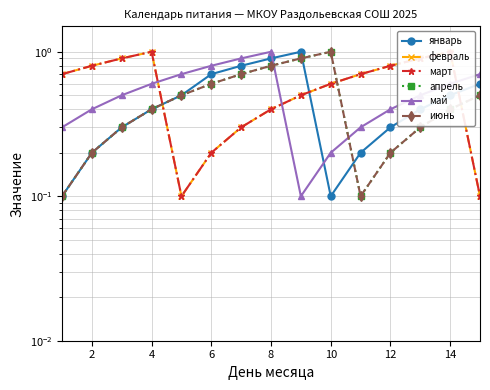

The value of май at 14 is 0.4. True or false?

False